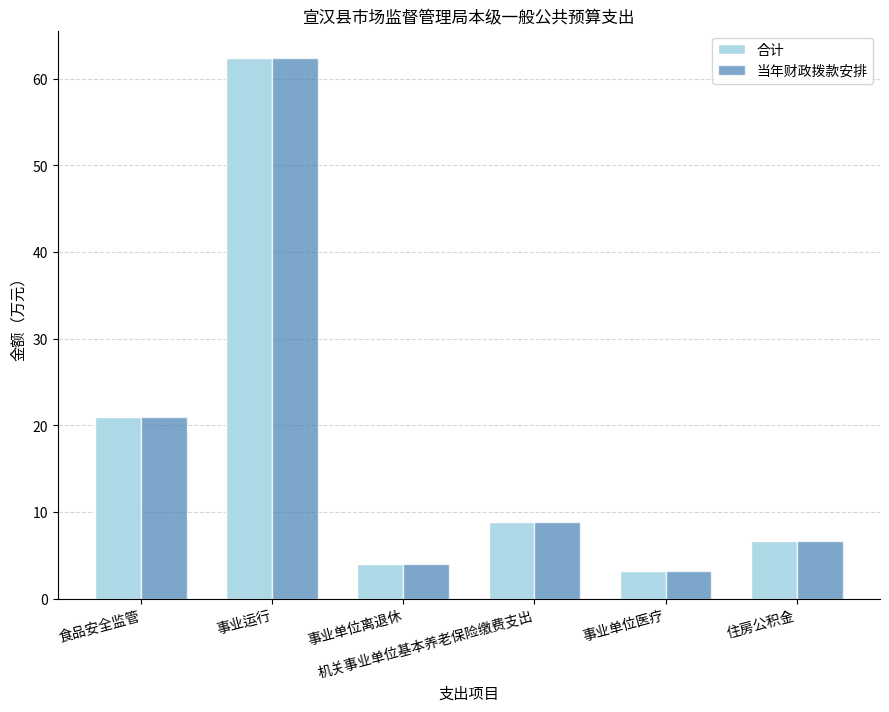

What are all the series names shown in the legend?

合计, 当年财政拨款安排